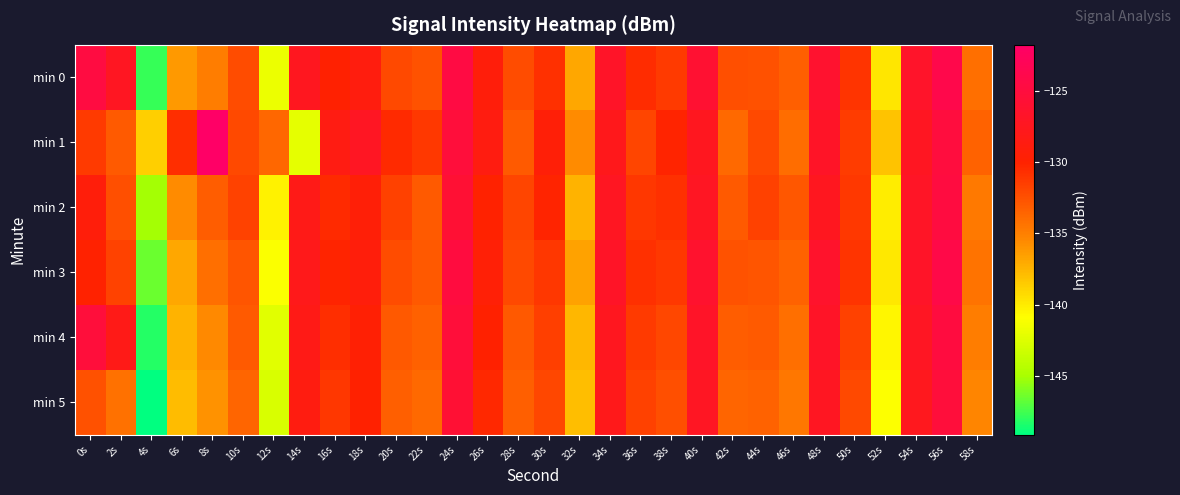

What is the maximum value shown in the chart?

-121.8